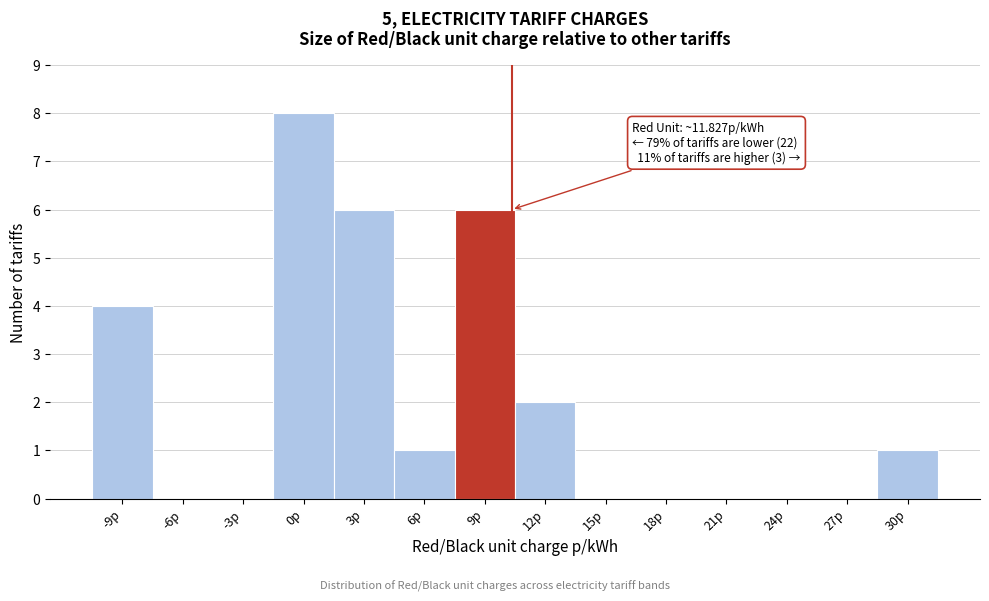

Reading left to right, what are all the values shown in this chart?

-9p=4	-6p=0	-3p=0	0p=8	3p=6	6p=1	9p=6	12p=2	15p=0	18p=0	21p=0	24p=0	27p=0	30p=1